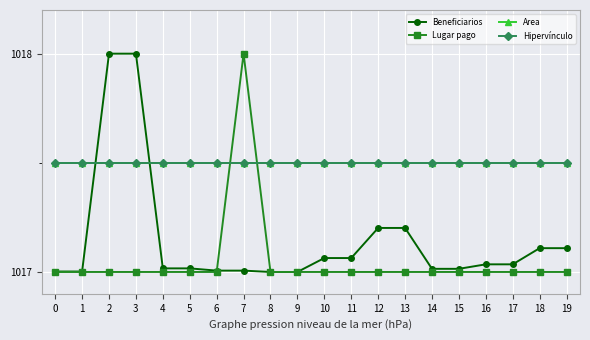

Is this an area chart (filled region under the line)?

No